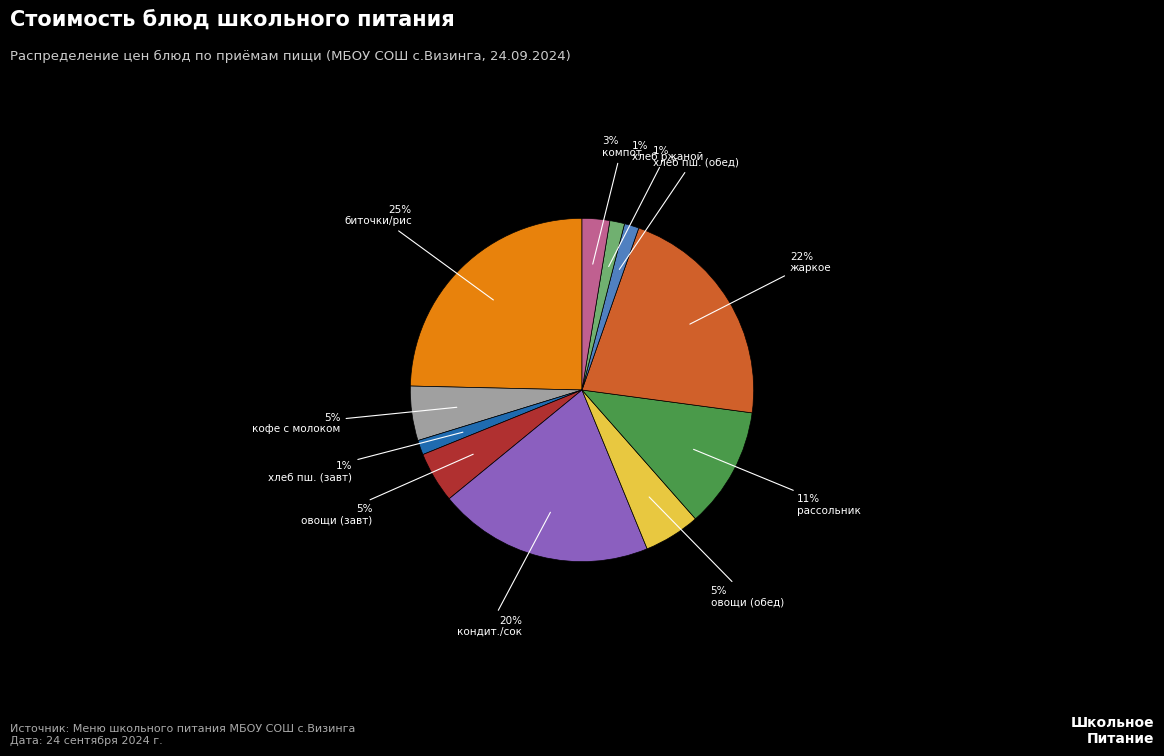

Is there any slice that represents more than half of the pie?

No